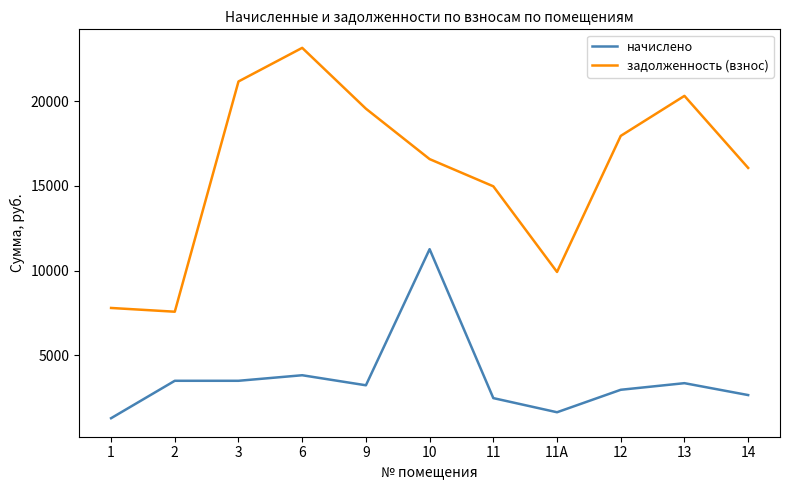

Reading right to left, transcribe all the data shown in this chart.

начислено: 2652.0	3354.0	2964.0	1638.0	2472.6	11259.6	3229.2	3822.0	3494.4	3494.4	1287.0
задолженность (взнос): 16054.1	20303.7	17942.8	9915.8	14968.1	16573.6	19548.3	23136.8	21153.8	7569.6	7791.1